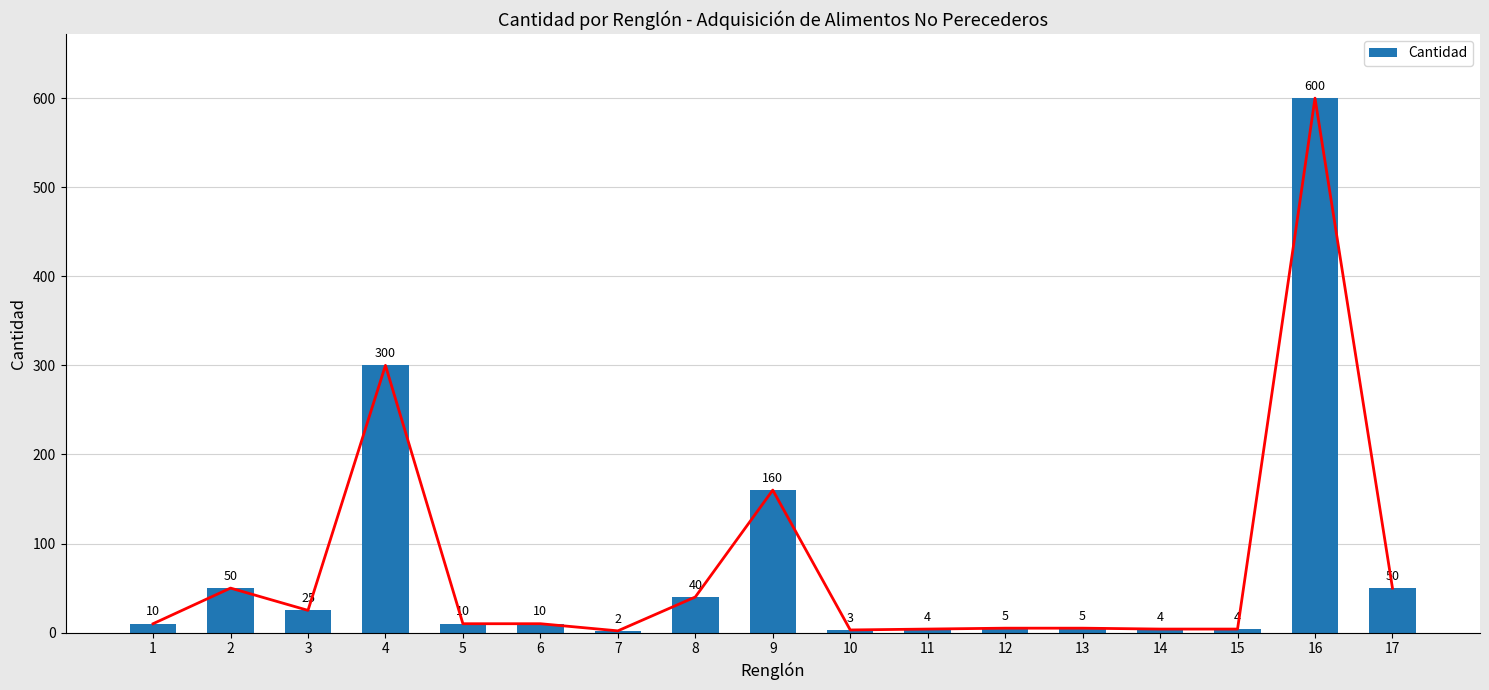

How many distinct data groups are displayed?

1